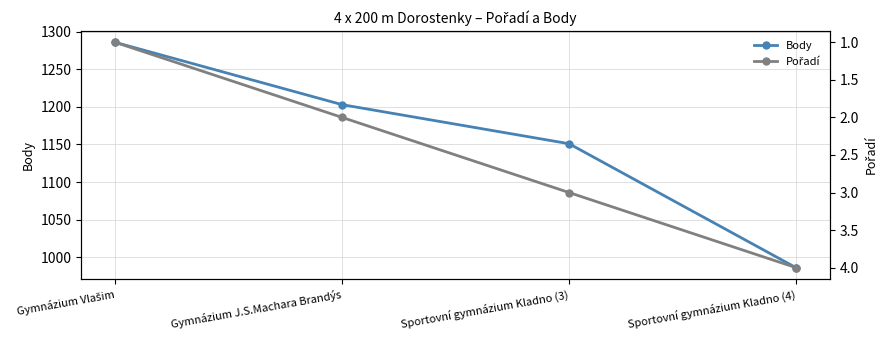

True or false: Body and Pořadí cross at least once.

False